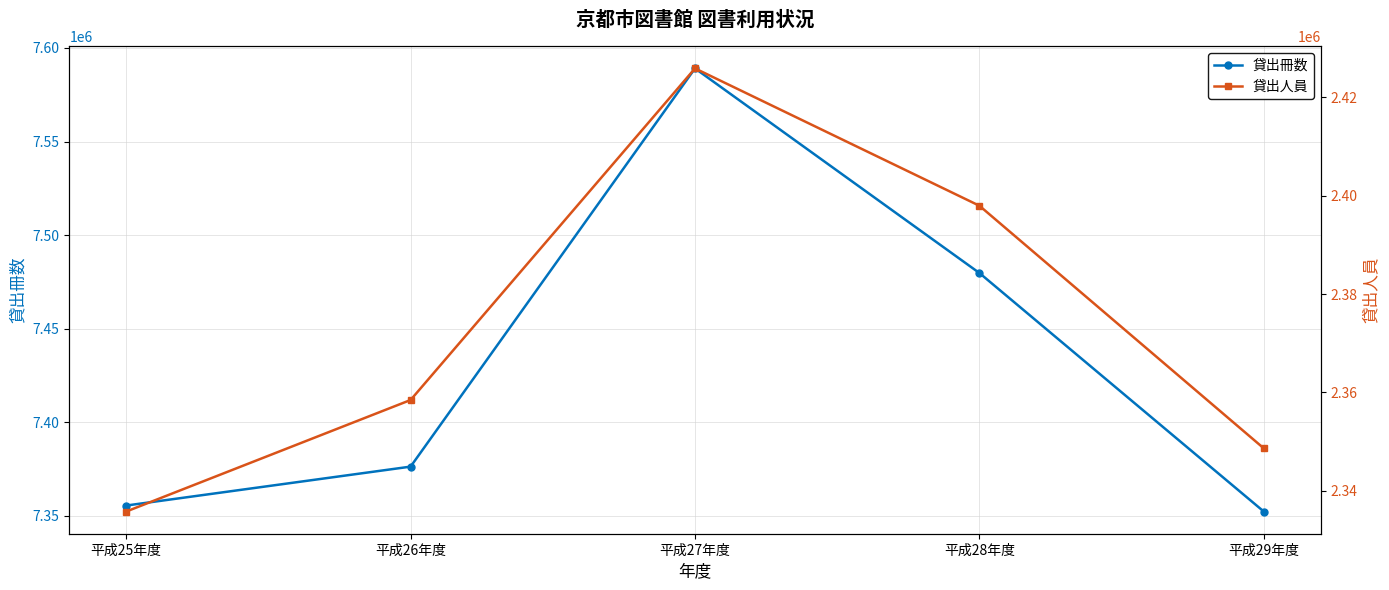

Does the chart have visible grid lines?

Yes